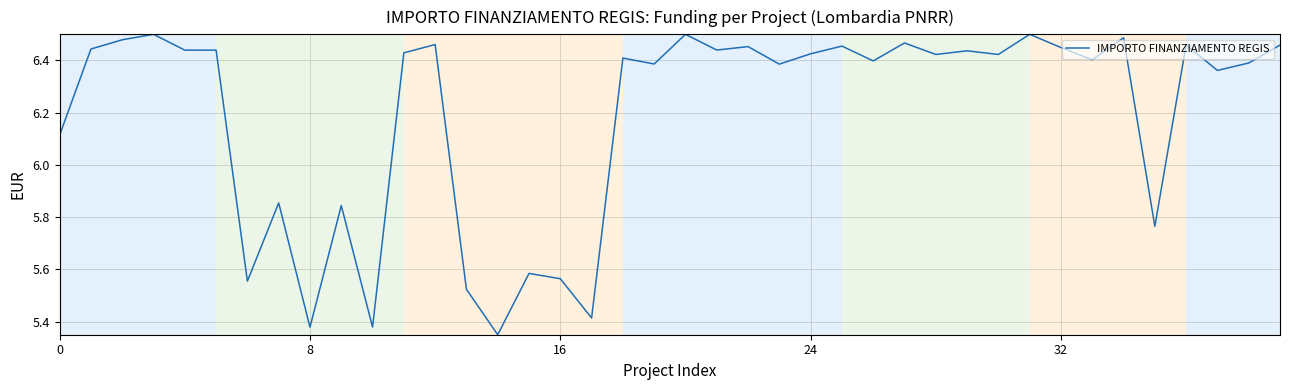

Does the chart have visible grid lines?

Yes